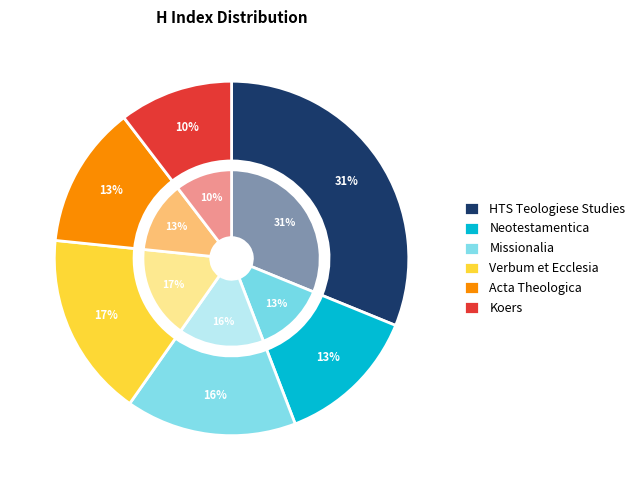

To the nearest percent, what percentage of the pie is HTS Teologiese Studies?

31%